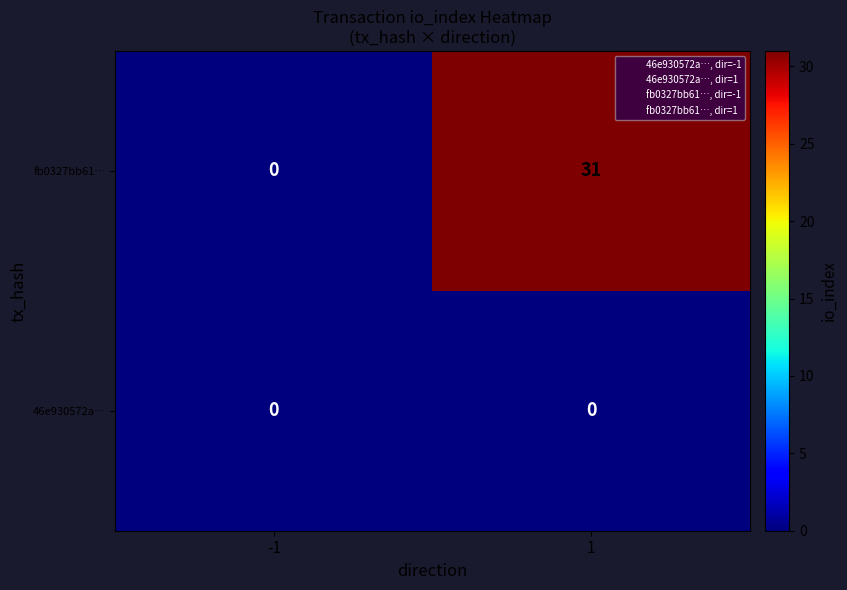

Rank the series by their maximum value, from lowest to highest.

46e930572a…, fb0327bb61…